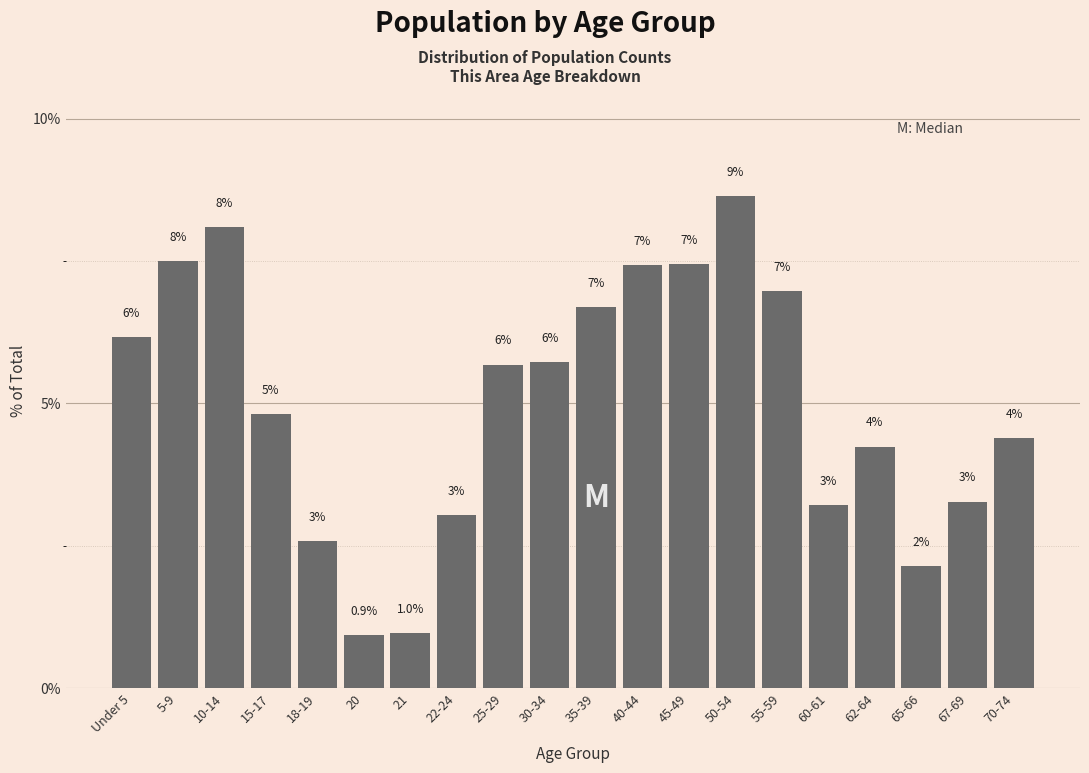

What is the sum of all values?

100.0